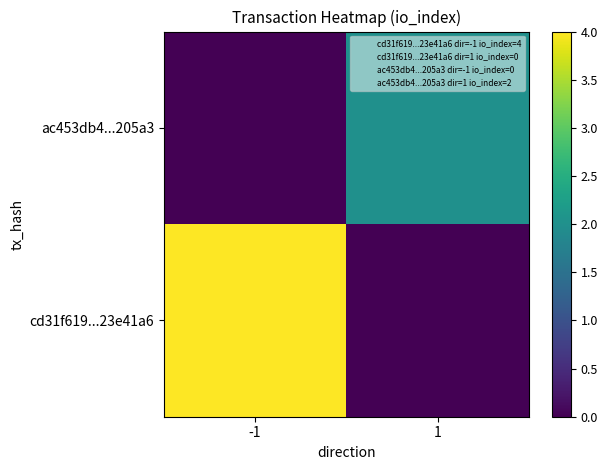

What is the spread (max minus min) of values at 1?

2